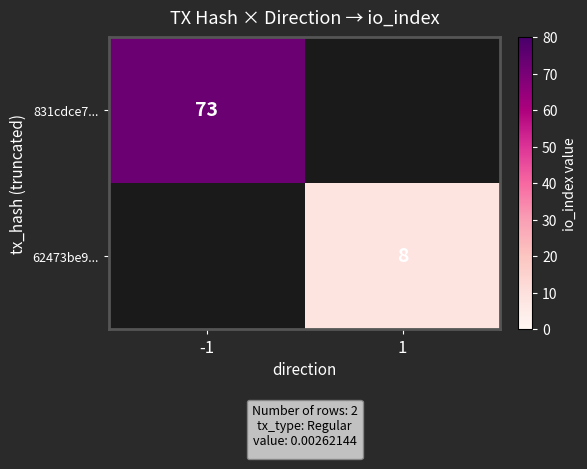

The 62473be9... series shows 14 at 1. True or false?

False